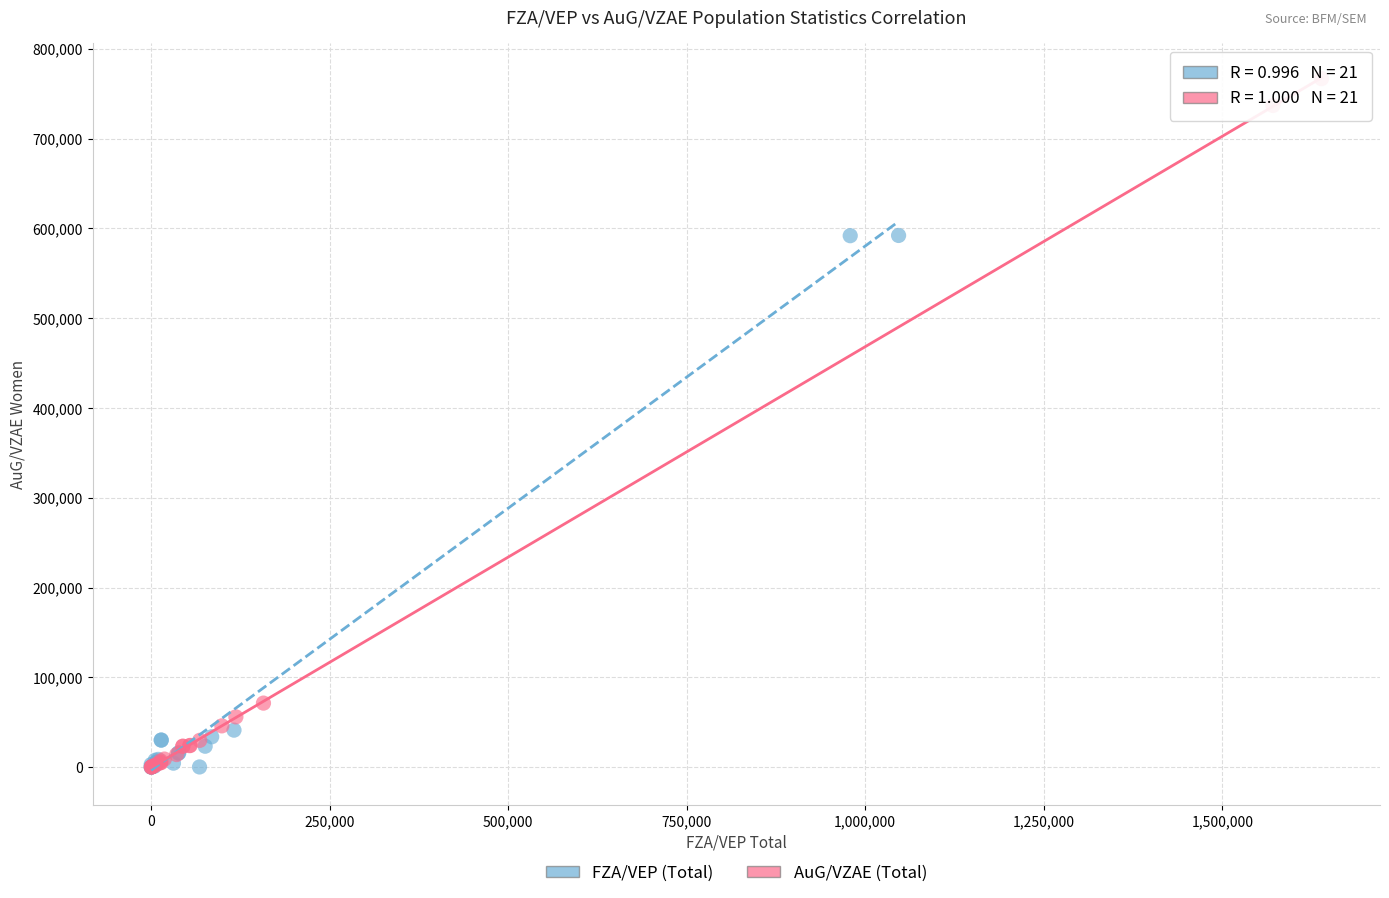

Which series contains the highest Y value?

AuG/VZAE (Total)